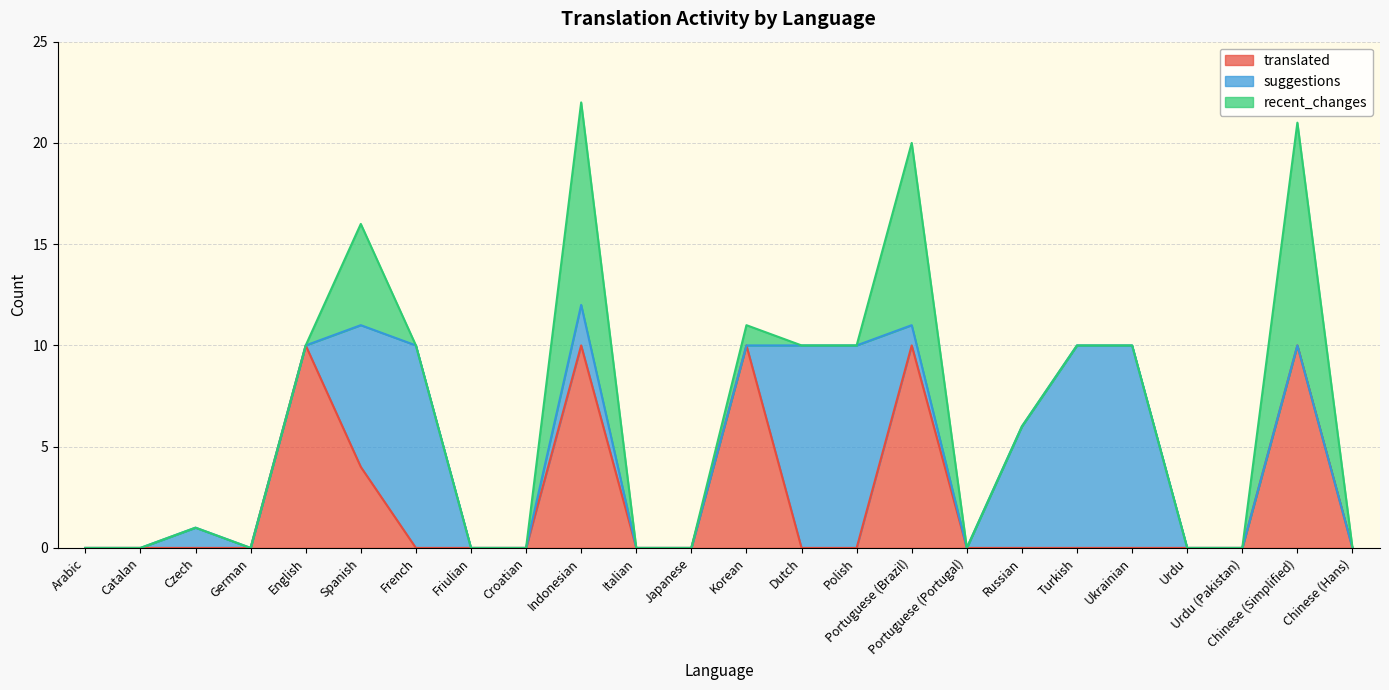

The value of translated at Portuguese (Brazil) is 4. True or false?

False